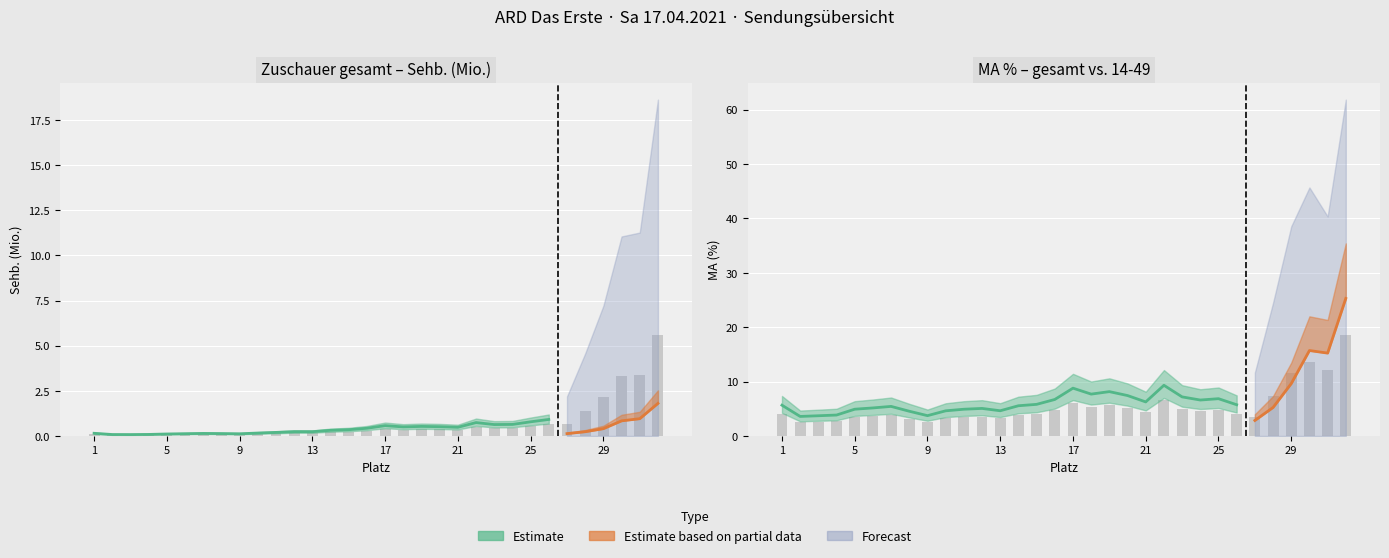

At 25, list the series in order from smallest to largest.

Sehb. (Mio.) gesamt, MA (%) gesamt